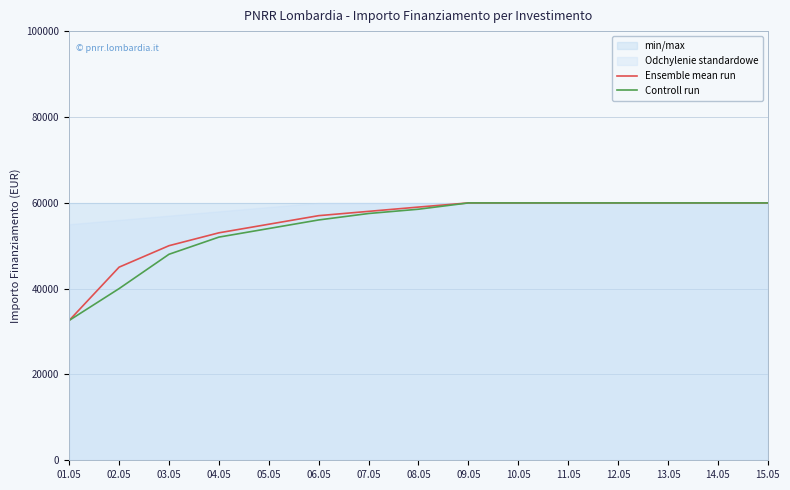

At which label is Controll run closest to 46277?

03.05